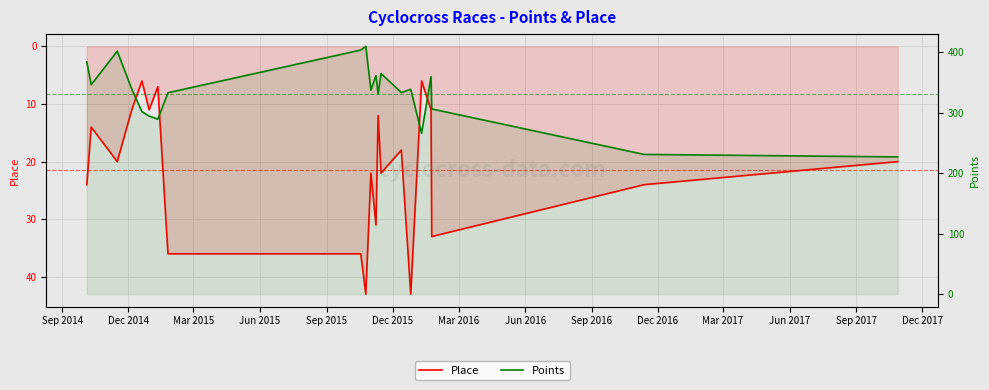

True or false: Points has a value of 501.4 at Sep 2017.

False